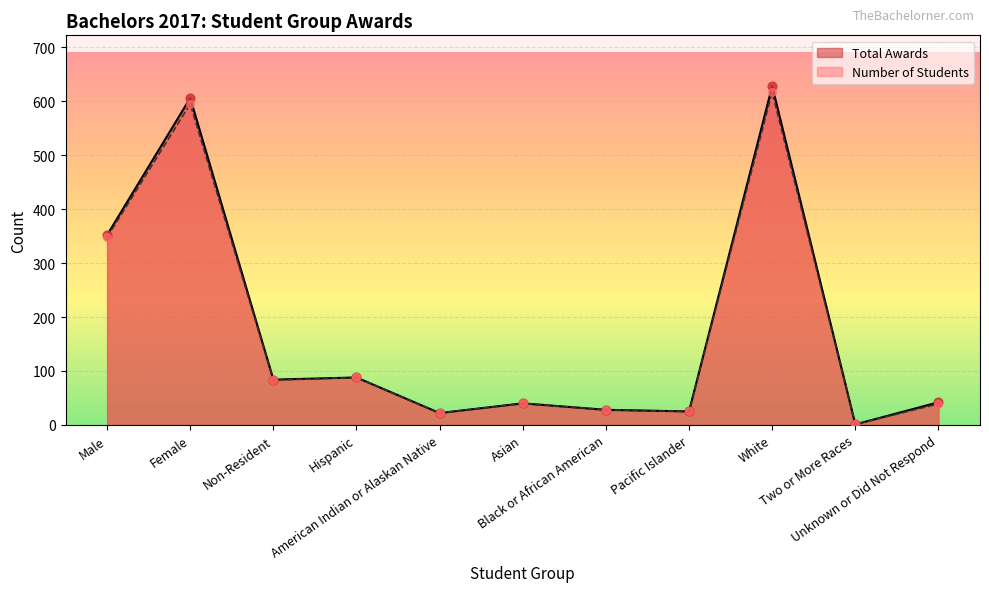

What is the total value across all series at Female?

1201